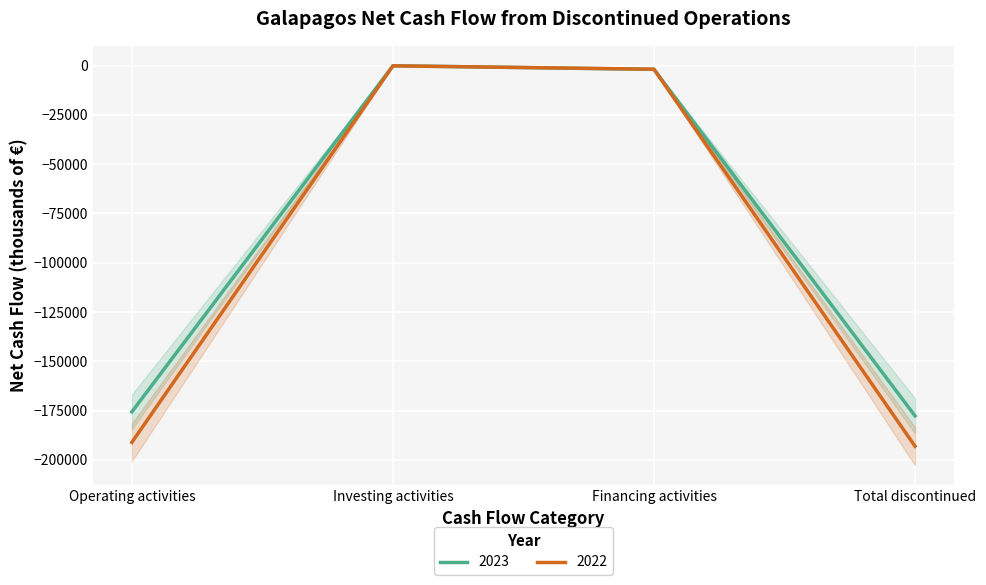

What is the label of the 1st point from the right?

Total discontinued